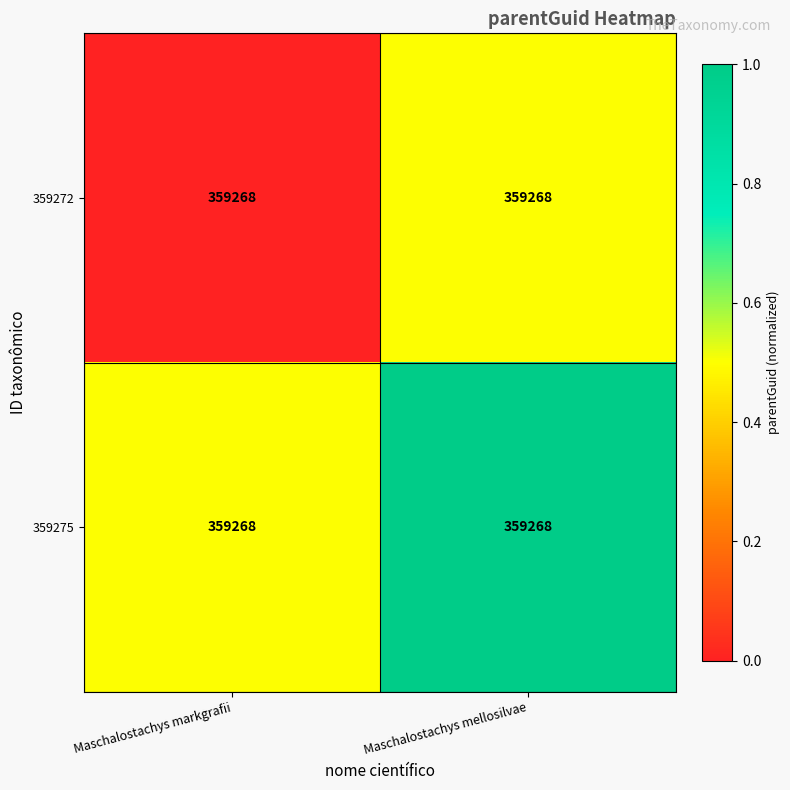

What is the difference between the maximum and minimum values in the 359275 series?

0.5